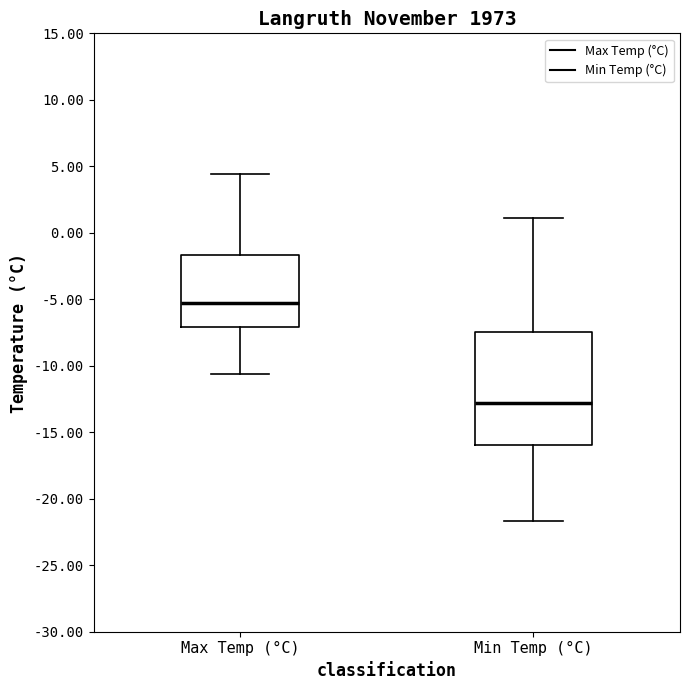

Reading left to right, transcribe this box plot: for each box, give where its median line is, the range the box spans, and where its two whiskers end, as read against the y-axis. The values are not printed on the chart, so give them approximately, as read against the axis.

Max Temp (°C): median -5.5, box -7.0 to -1.5, whiskers -10.5 to 4.5
Min Temp (°C): median -13.0, box -16.0 to -7.5, whiskers -21.5 to 1.0